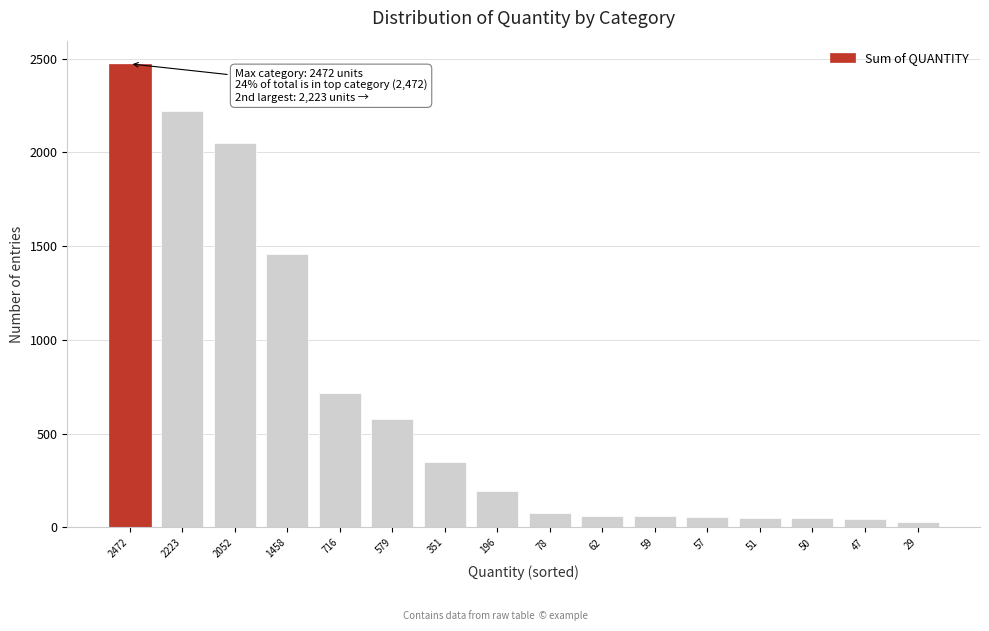

What is the change in value from 2052 to 78?

-1974